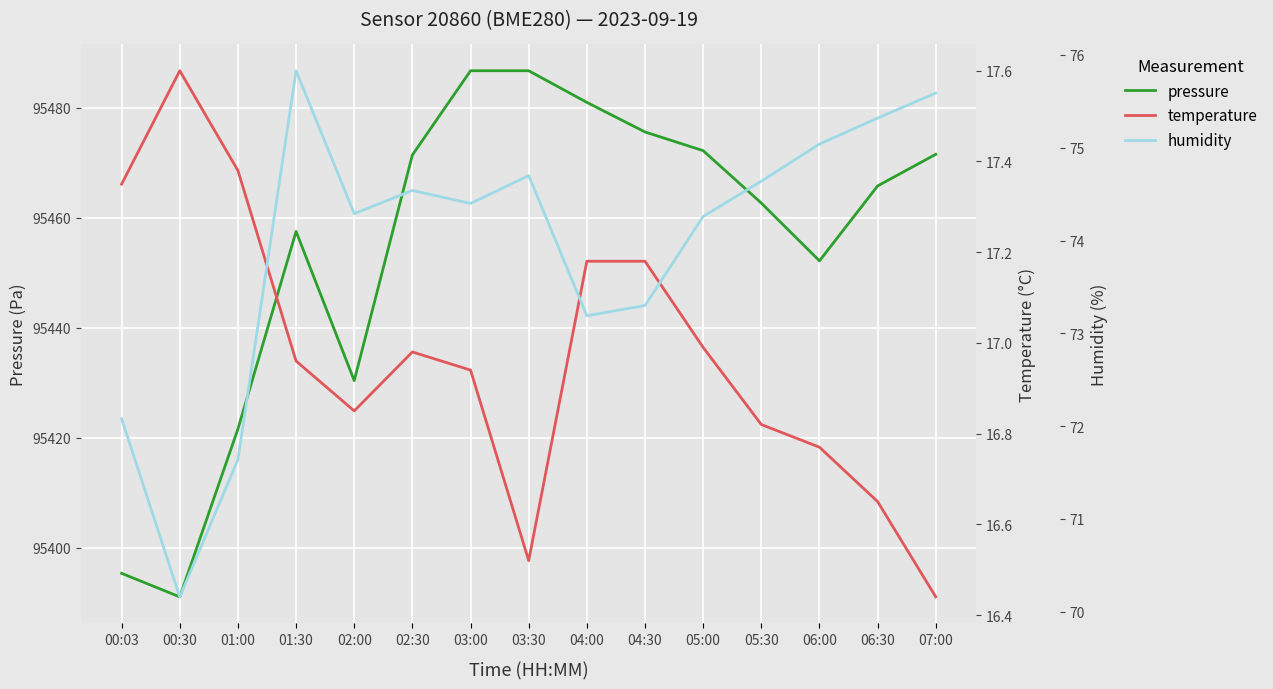

Reading right to left, what are all the values shown in this chart?

pressure: 07:00=95471.5	06:30=95465.8	06:00=95452.2	05:30=95462.7	05:00=95472.2	04:30=95475.6	04:00=95481.0	03:30=95486.7	03:00=95486.7	02:30=95471.4	02:00=95430.4	01:30=95457.5	01:00=95421.6	00:30=95391.1	00:03=95395.3
temperature: 07:00=16.4	06:30=16.6	06:00=16.8	05:30=16.8	05:00=17.0	04:30=17.2	04:00=17.2	03:30=16.5	03:00=16.9	02:30=17.0	02:00=16.9	01:30=17.0	01:00=17.4	00:30=17.6	00:03=17.4
humidity: 07:00=75.6	06:30=75.3	06:00=75.0	05:30=74.6	05:00=74.3	04:30=73.3	04:00=73.2	03:30=74.7	03:00=74.4	02:30=74.5	02:00=74.3	01:30=75.8	01:00=71.6	00:30=70.2	00:03=72.1